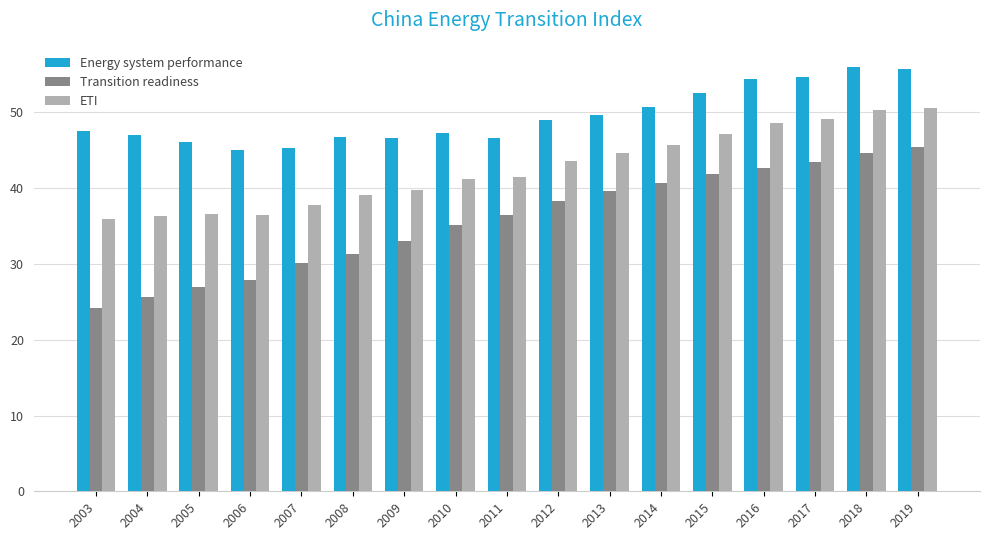

What is the sum of the Energy system performance values at 2019 and 2010?

103.1